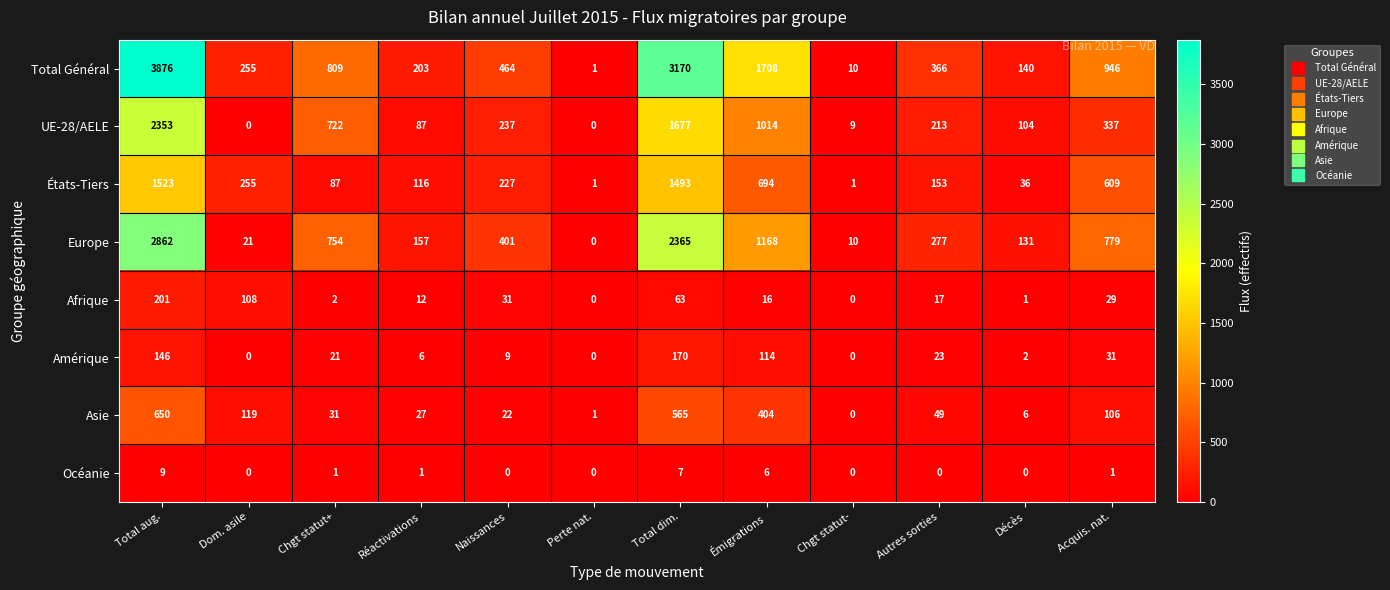

What is the difference between the UE-28/AELE values at Naissances and Acquis. nat.?

100